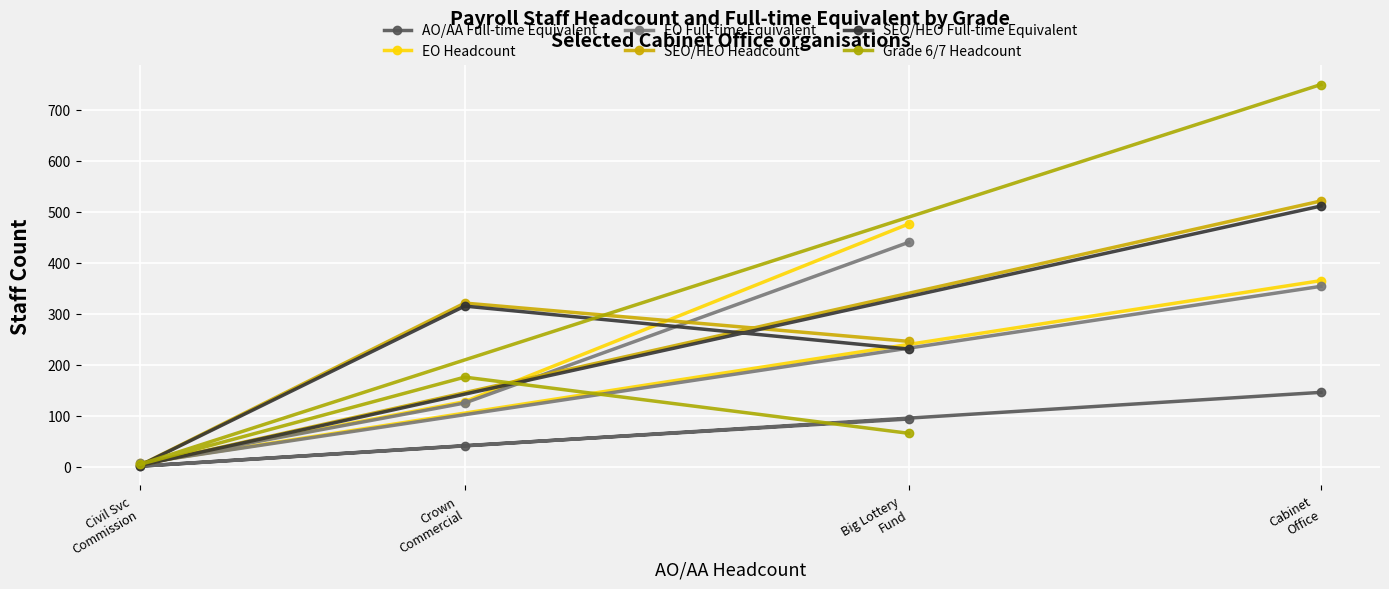

Which series changed the most between Crown
Commercial and Big Lottery
Fund?

EO Headcount